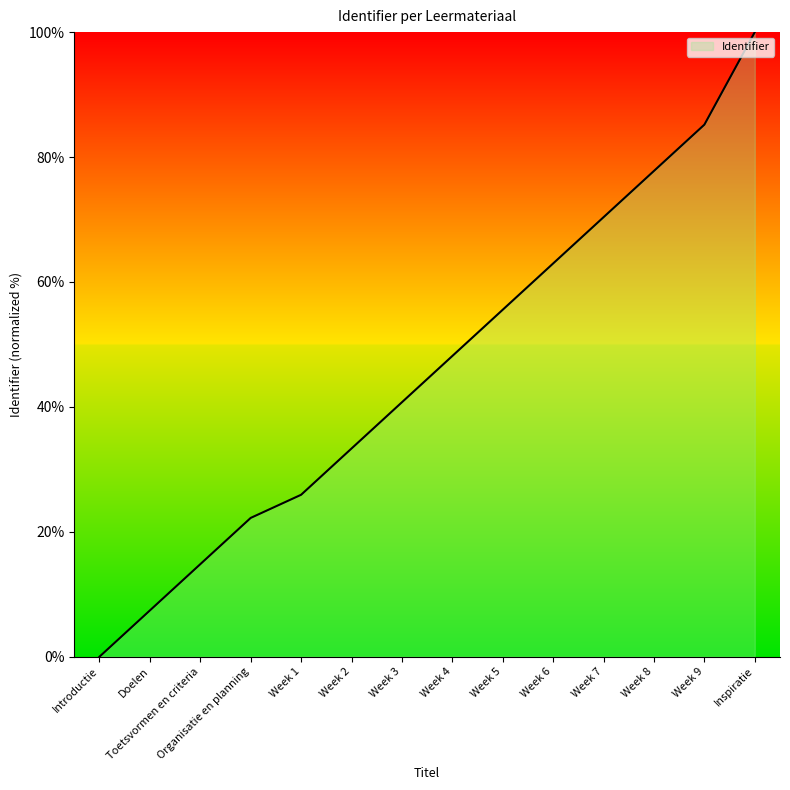

What is the average value?

46.0